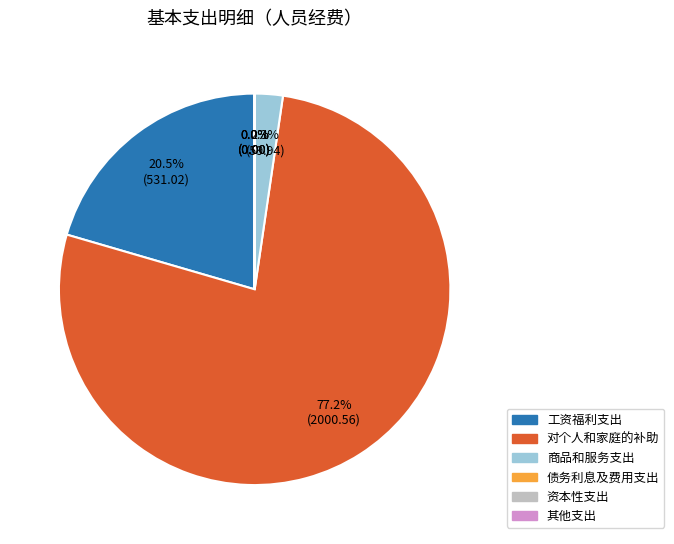

Does any single category account for the majority?

Yes